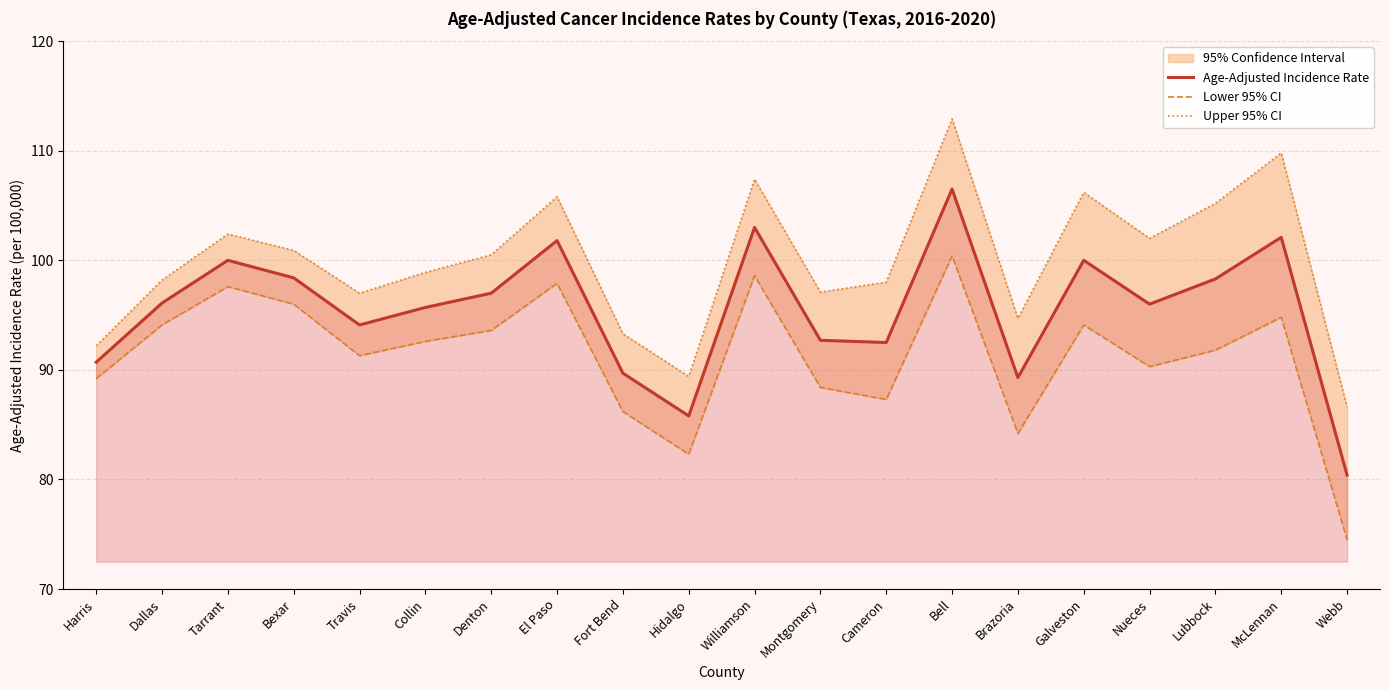

What value does the Lower 95% CI series have at Hidalgo?

82.3